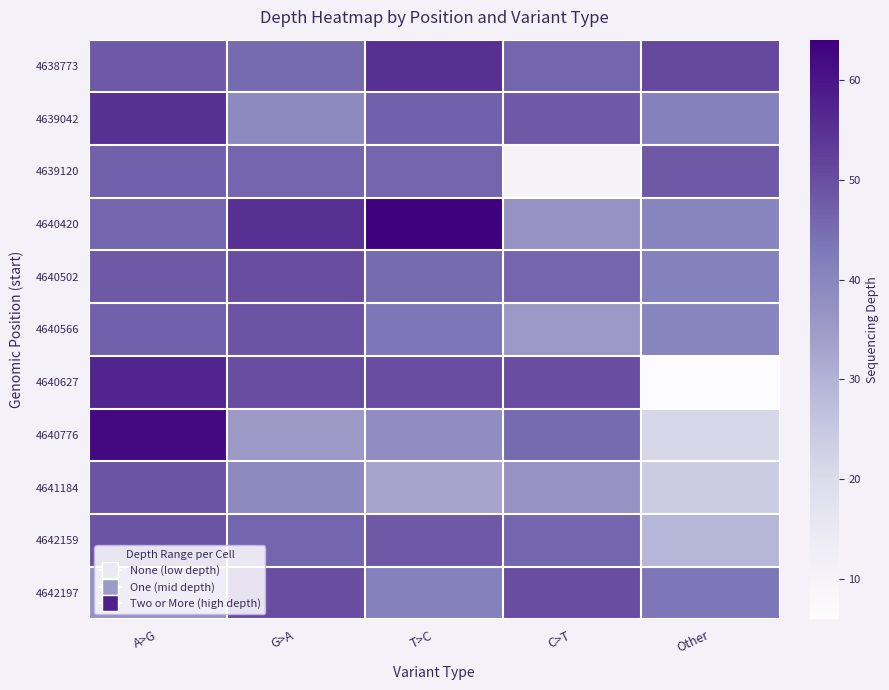

How many series are shown in this chart?

11